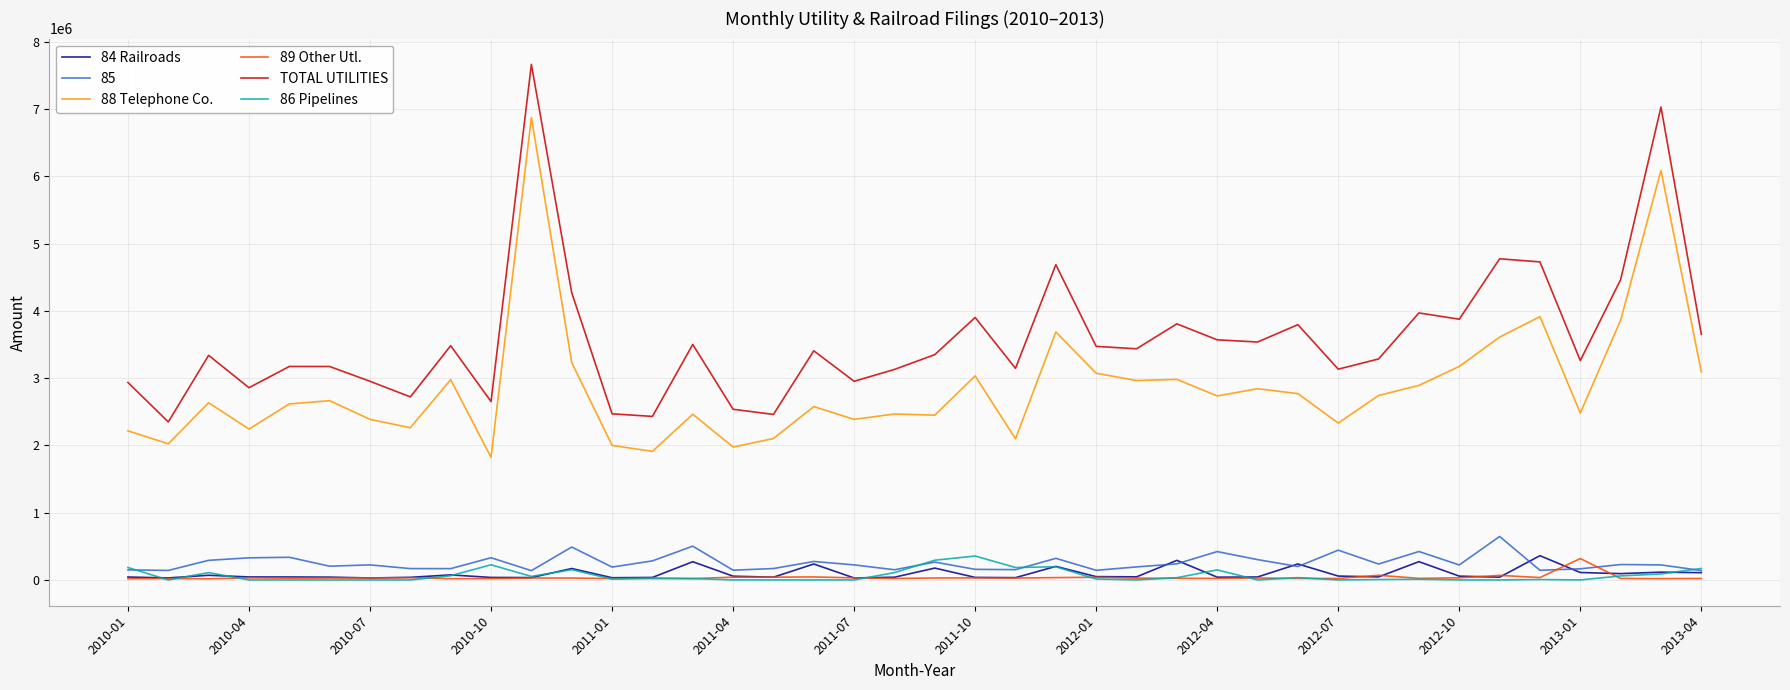

True or false: 88 Telephone Co. and 84 Railroads intersect in this chart.

False